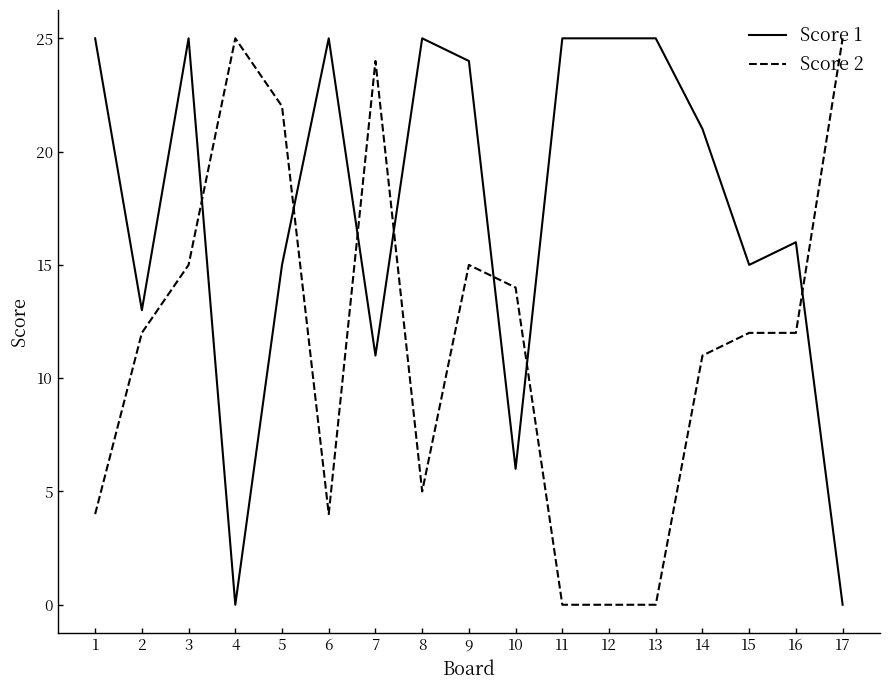

Rank the series by their average value, from highest to lowest.

Score 1, Score 2